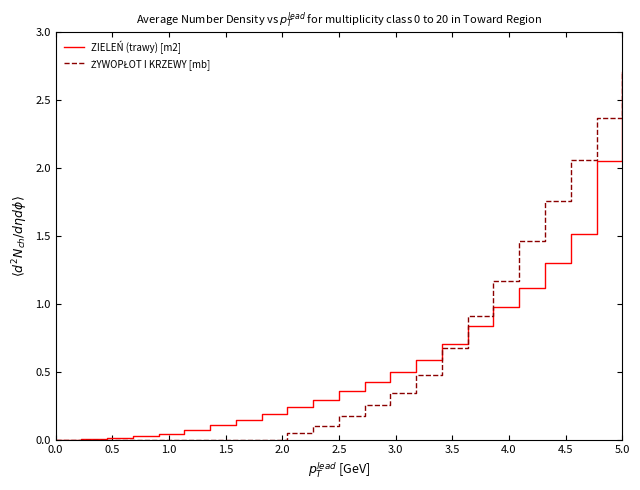

What is the maximum value for ZIELEŃ (trawy) [m2]?

2.7